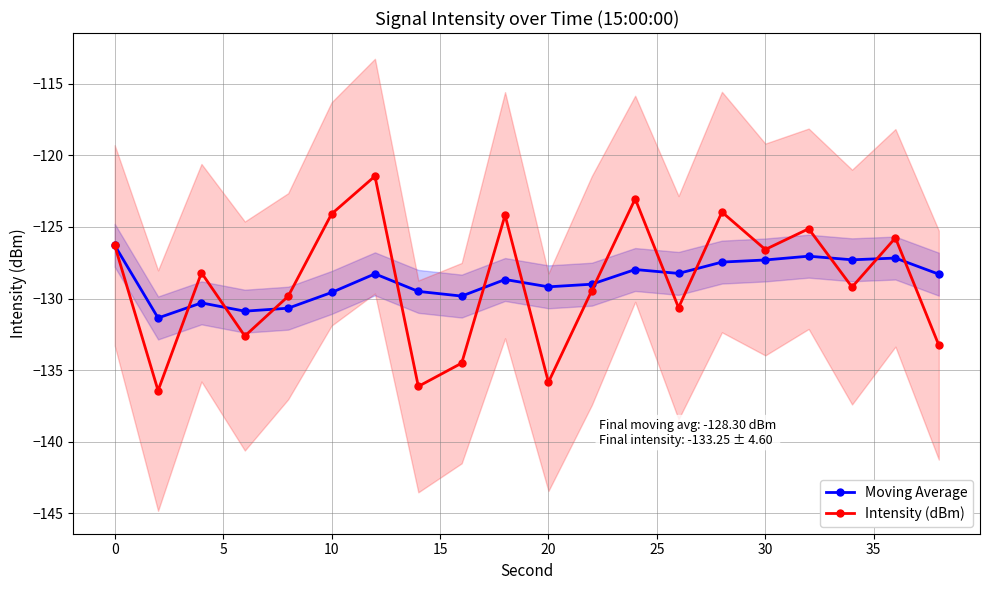

The Moving Average series shows -129.6 at 10. True or false?

True